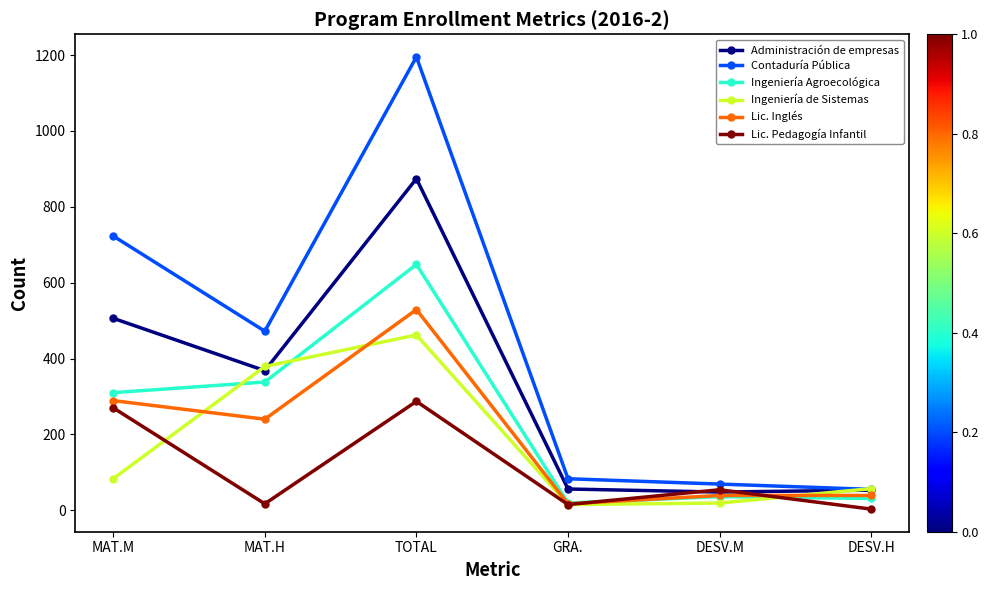

In Contaduría Pública, how many points are lower than both neighbors (excluding endpoints)?

1